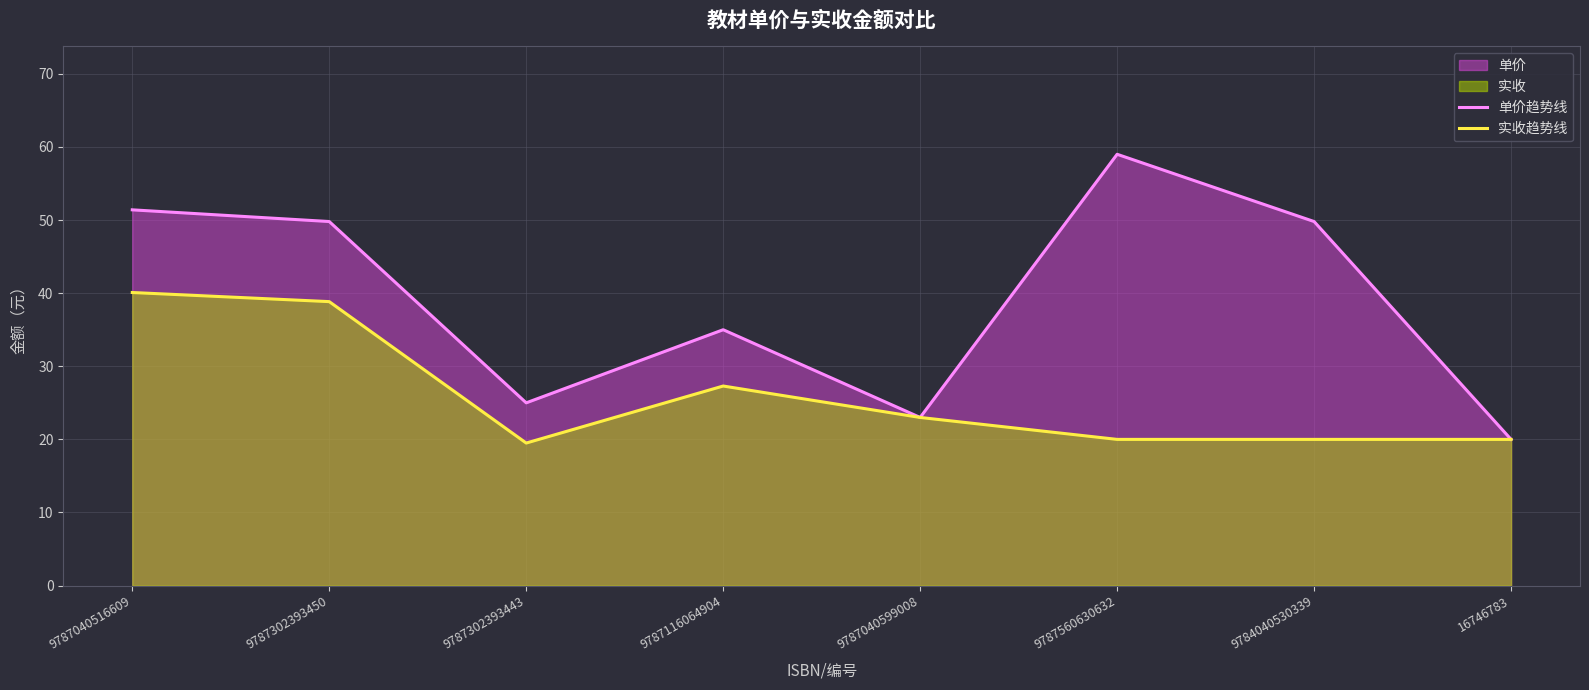

Rank the series by their average value, from highest to lowest.

单价趋势线, 实收趋势线